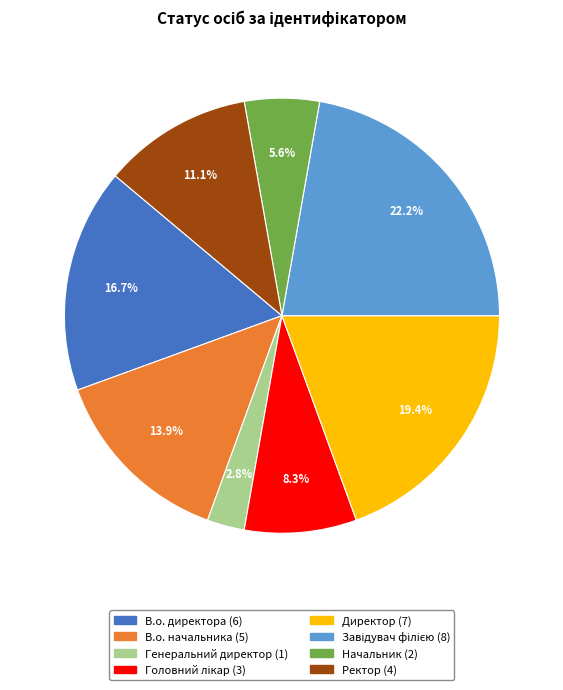

What portion of the pie excludes Директор?

80.6%